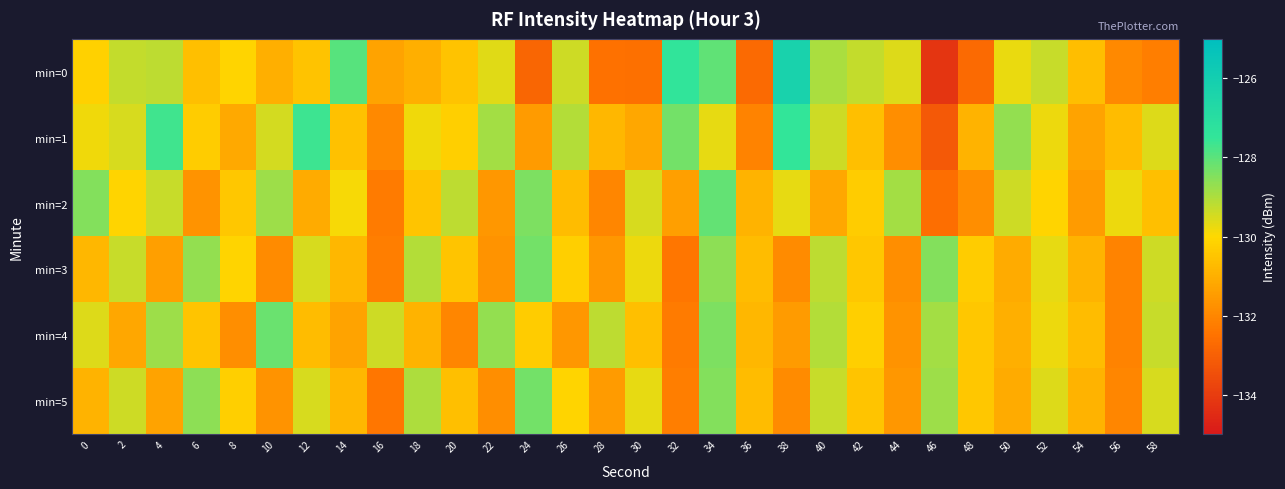

Which has a higher value, 52 or 18?

52